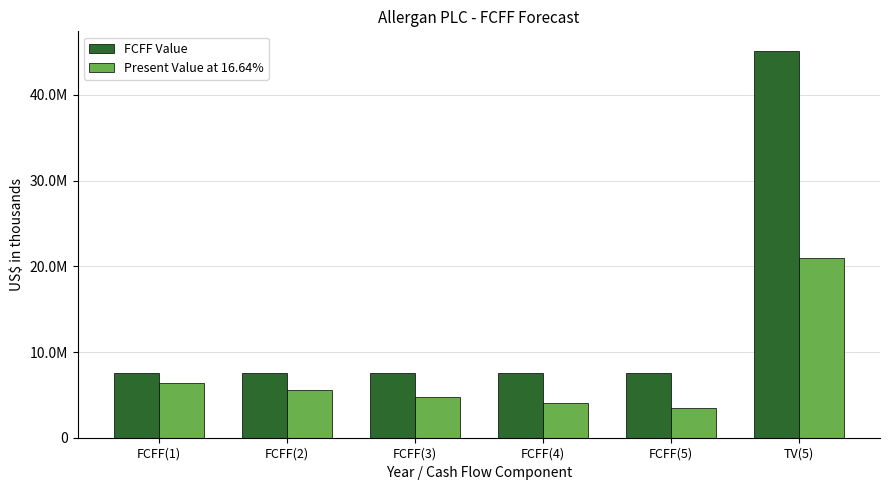

Are the bars horizontal?

No